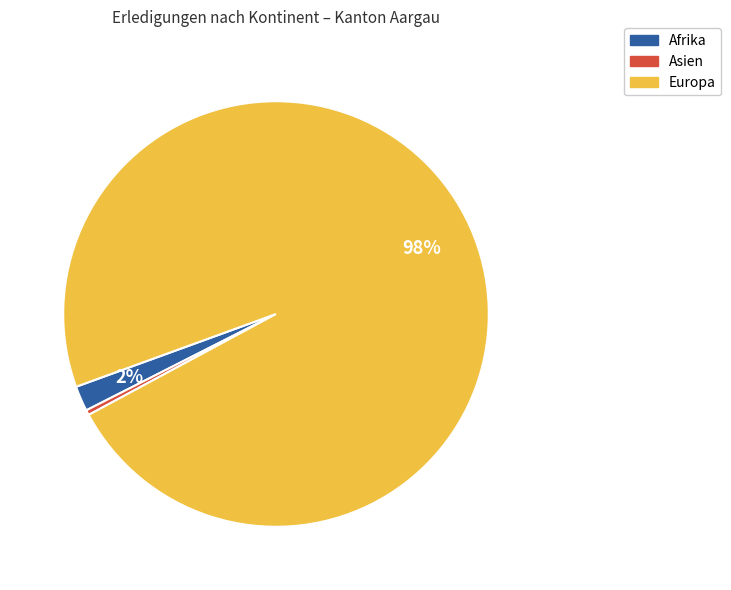

Is there any slice that represents more than half of the pie?

Yes